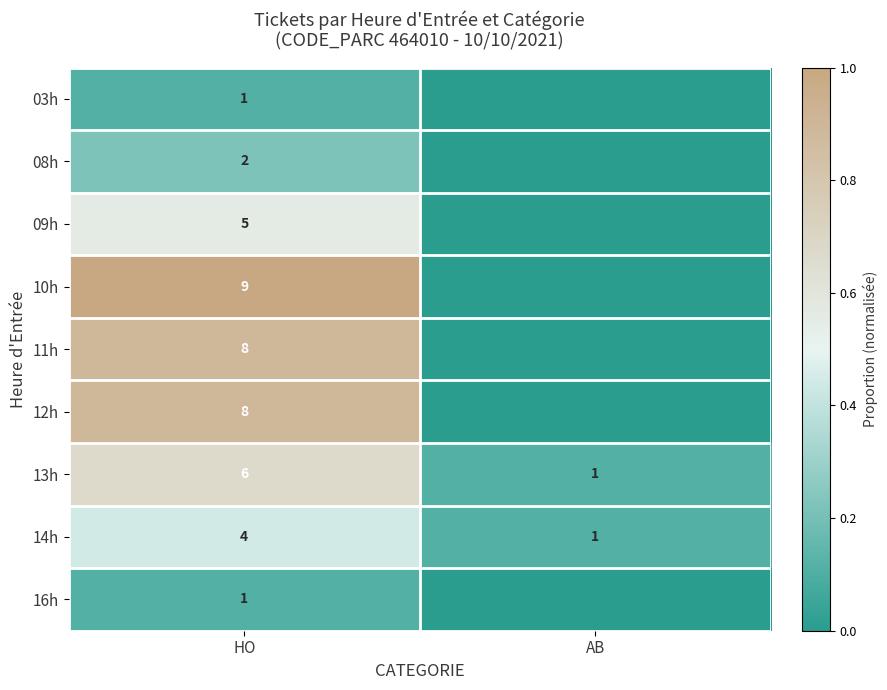

What is the spread (max minus min) of values at HO?

8